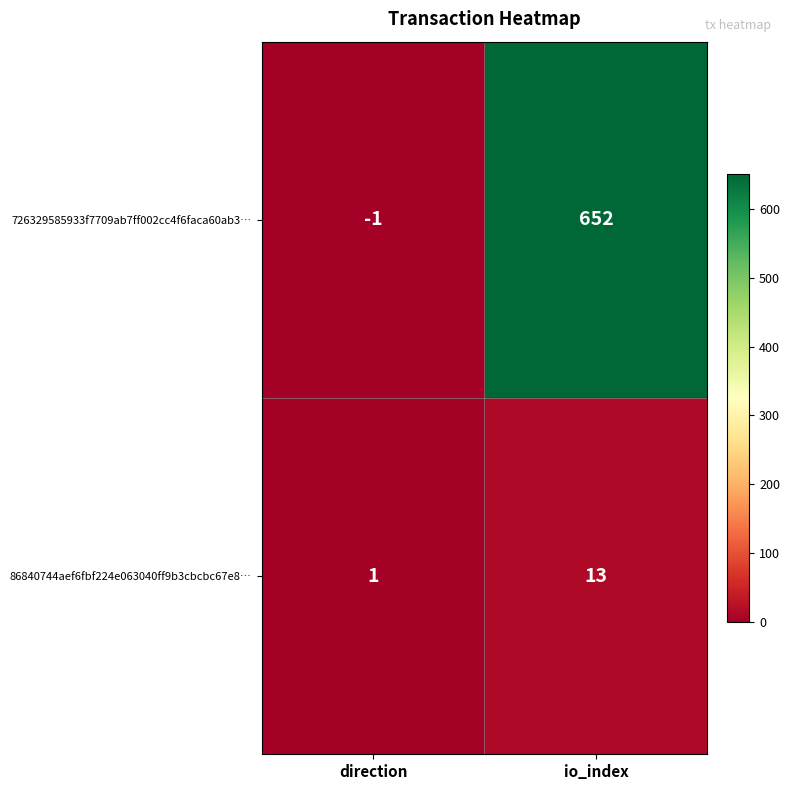

Reading left to right, extract all data points from this chart.

726329585933f7709ab7ff002cc4f6faca60ab3…: direction=-1	io_index=652
86840744aef6fbf224e063040ff9b3cbcbc67e8…: direction=1	io_index=13